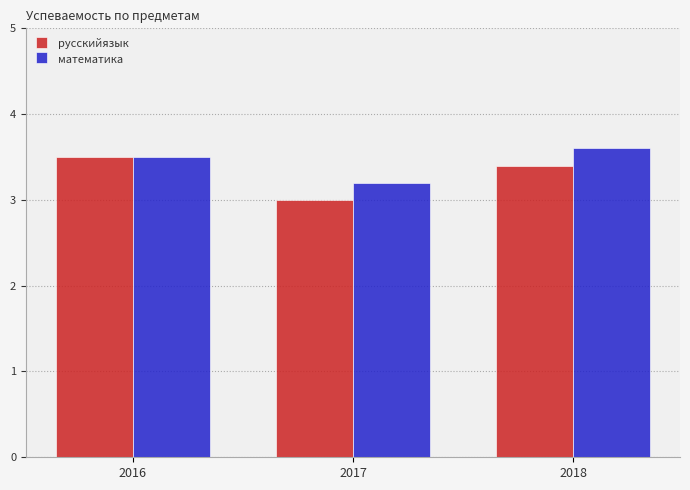

How many series are shown in this chart?

2